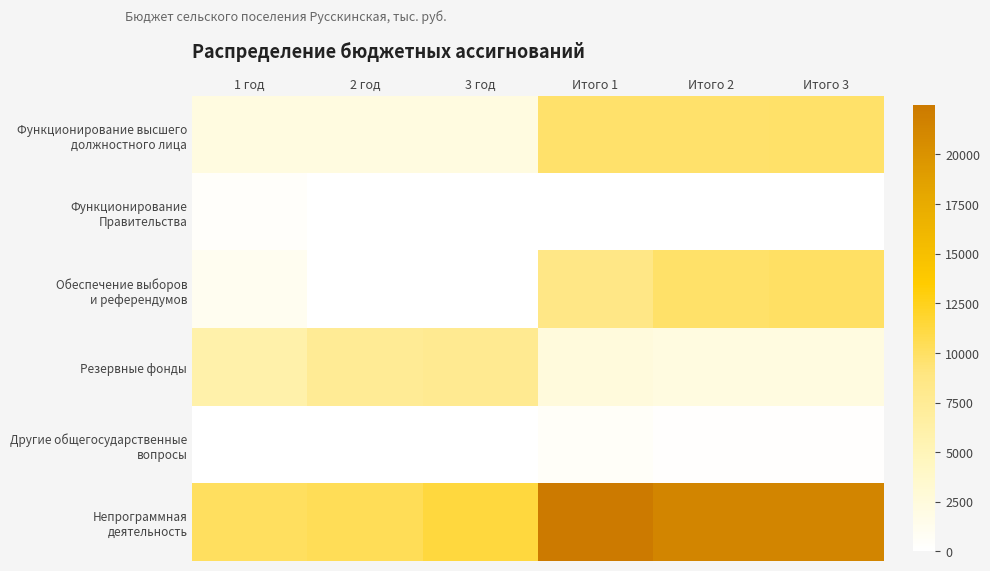

Rank the series at Итого 1 from lowest to highest value.

Функционирование Правительства, Другие общегосударственные вопросы, Резервные фонды, Обеспечение выборов и референдумов, Функционирование высшего должностного лица, Непрограммная деятельность